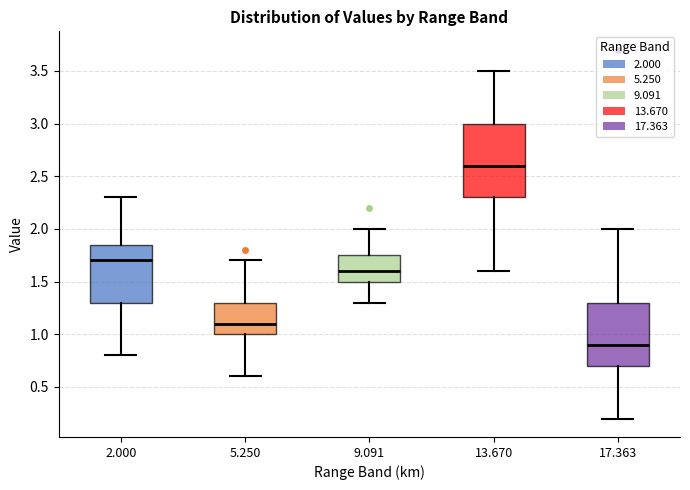

Which box's median line is the lowest?

17.363